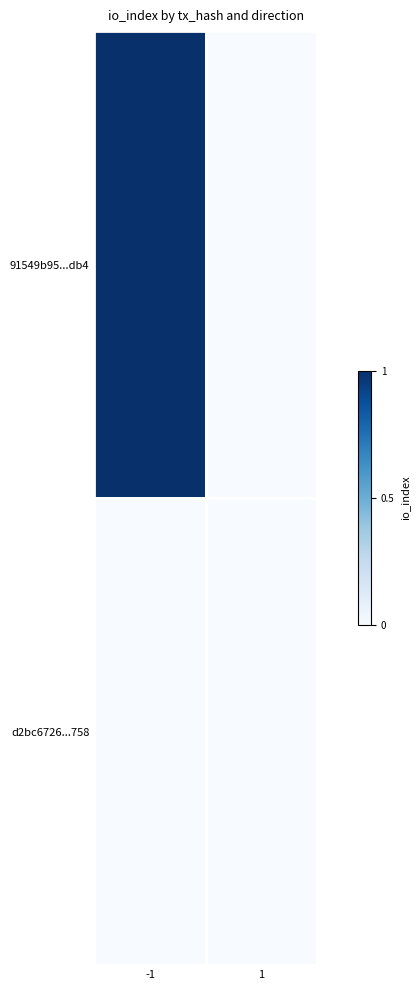

Which label corresponds to the smallest value in the chart?

1